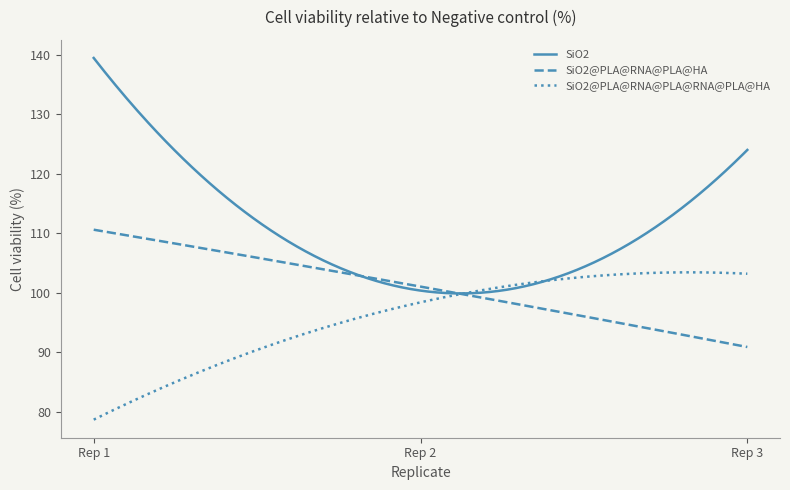

Which series has the largest range (max minus min)?

SiO2